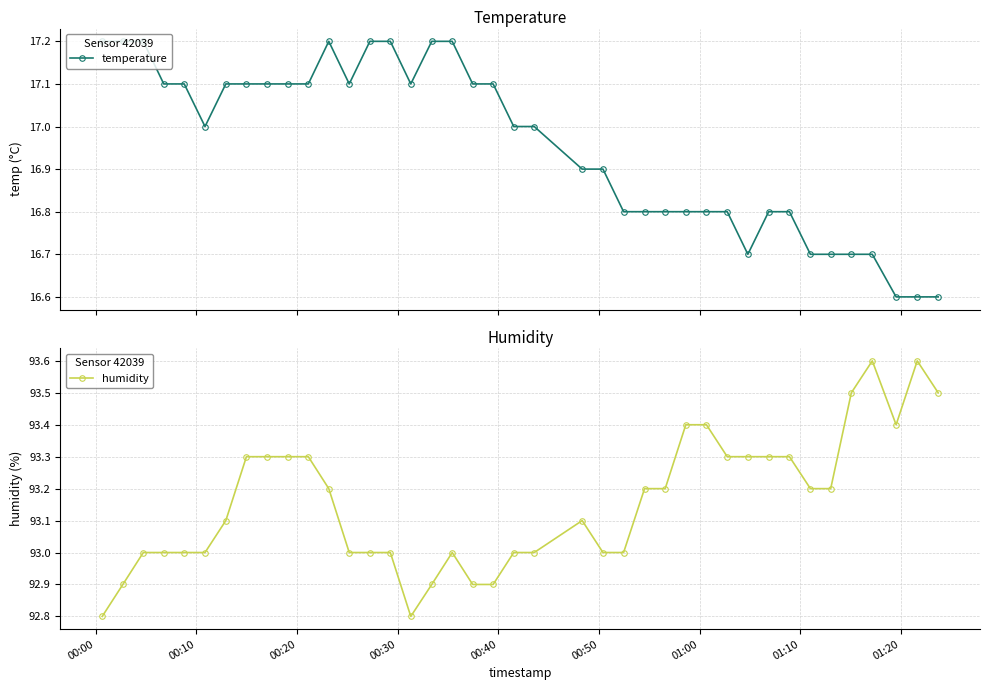

At how many categories does at least one series exceed 31?

40